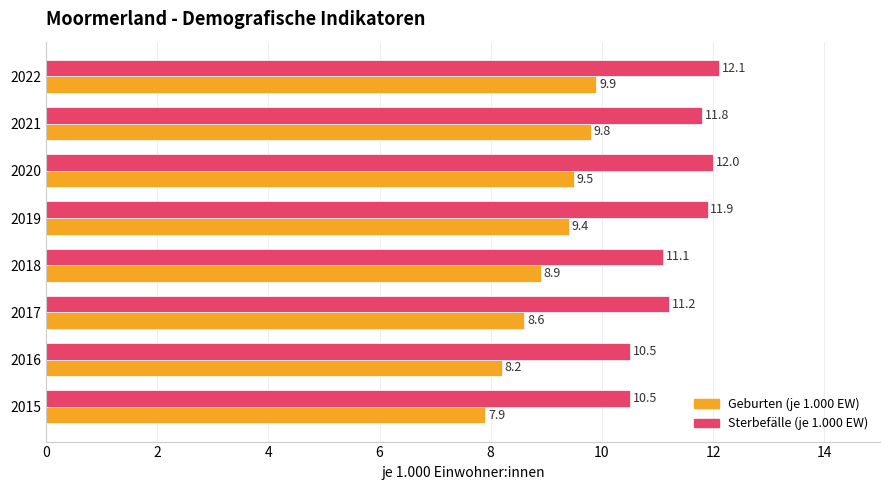

At how many categories does at least one series exceed 8?

8